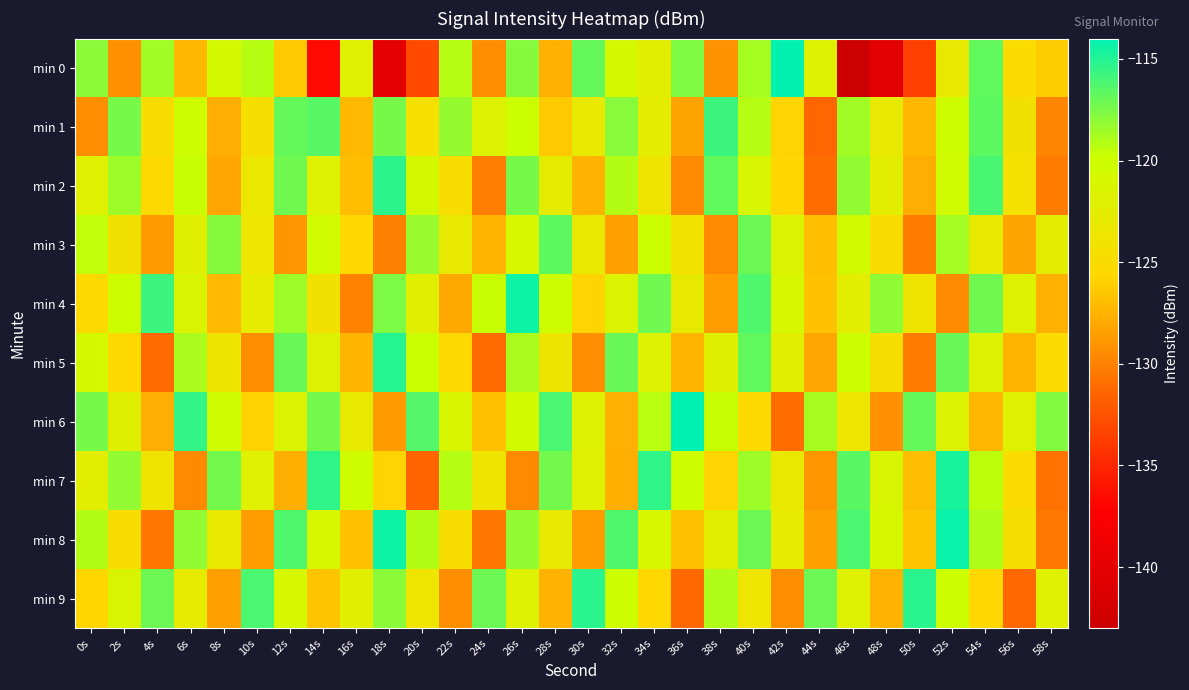

Which label corresponds to the largest value in the chart?

36s